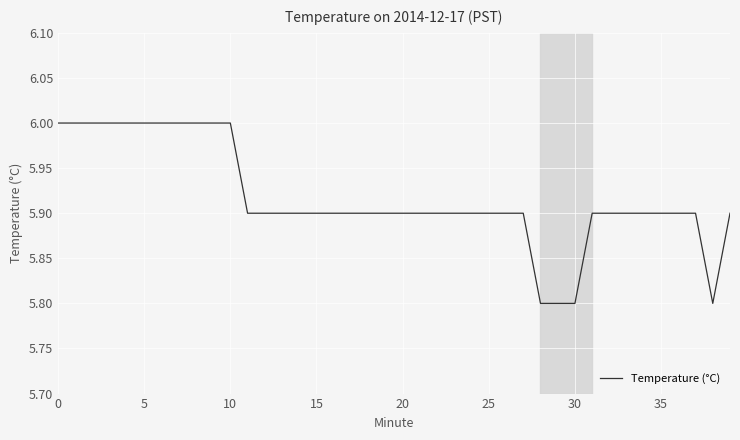

What is the average value?

5.9